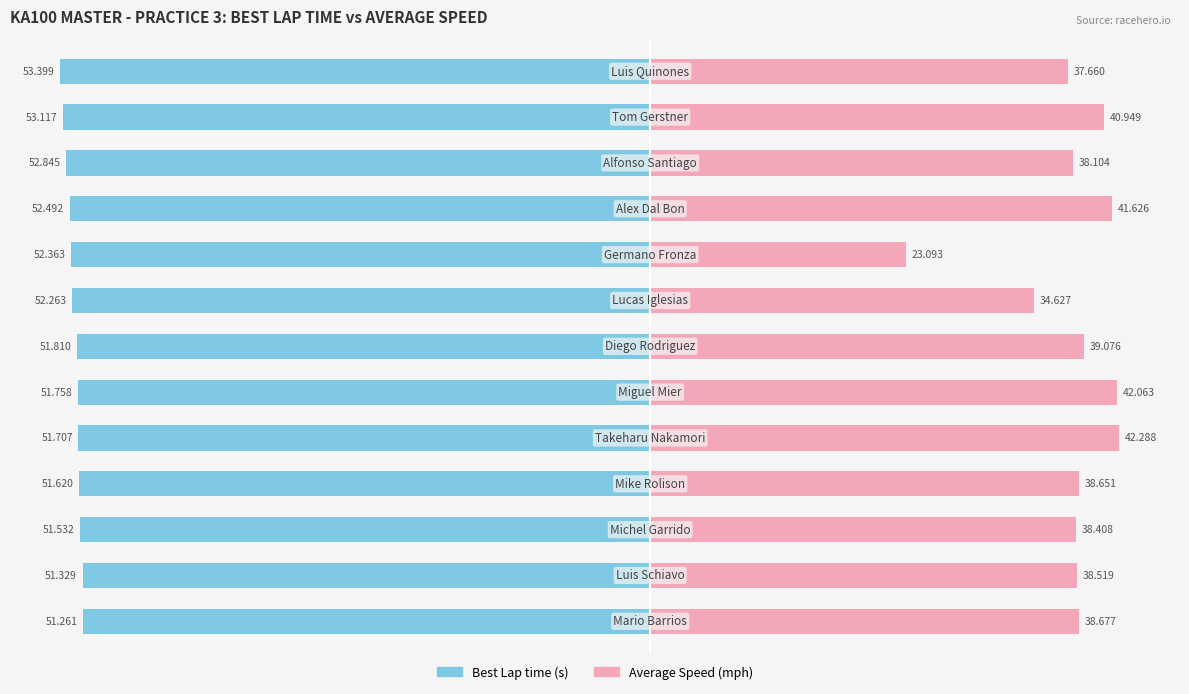

Which series has the widest spread of values?

Average Speed